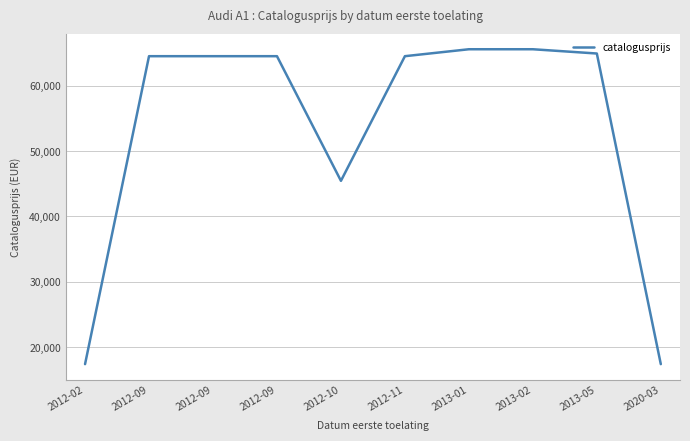

True or false: there are more than 1 points higher than both neighbors.

False